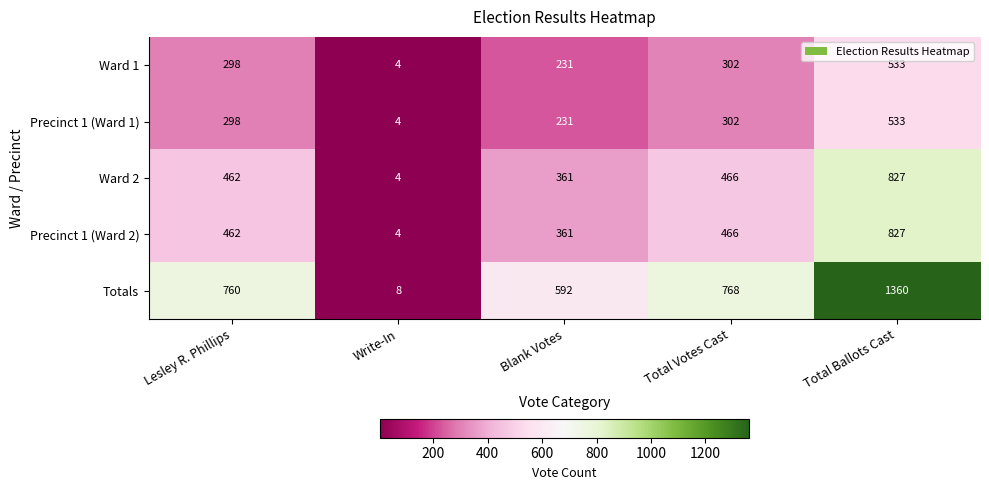

What is the total value across all series at Lesley R. Phillips?

2280